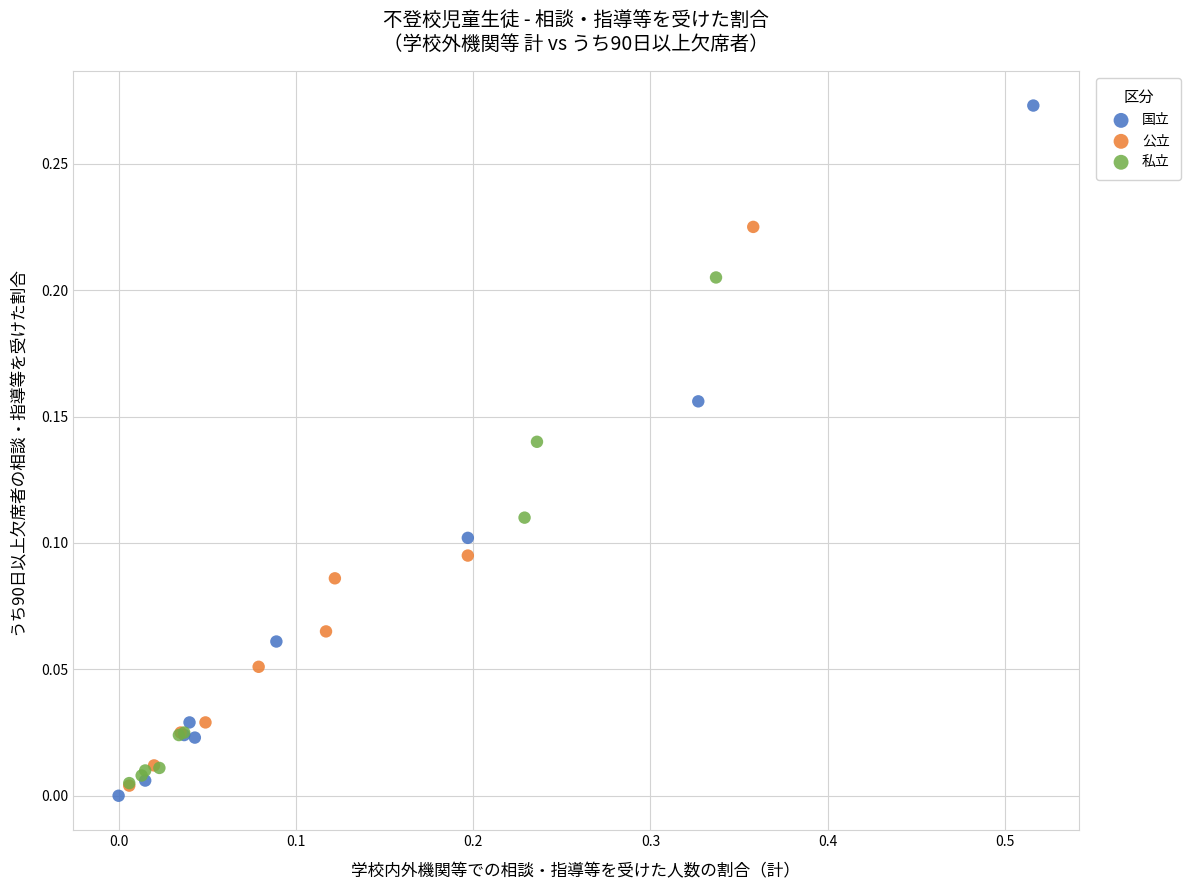

Which series has the largest Y range (max minus min)?

国立